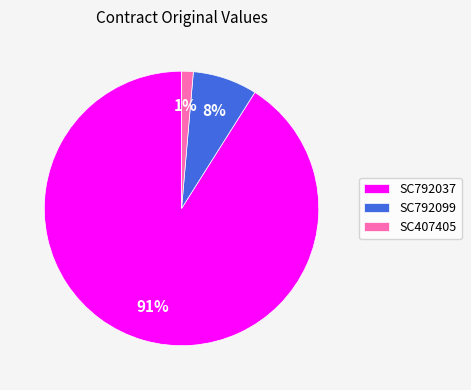

Is the sum of SC792099 and SC792037 greater than half?

Yes